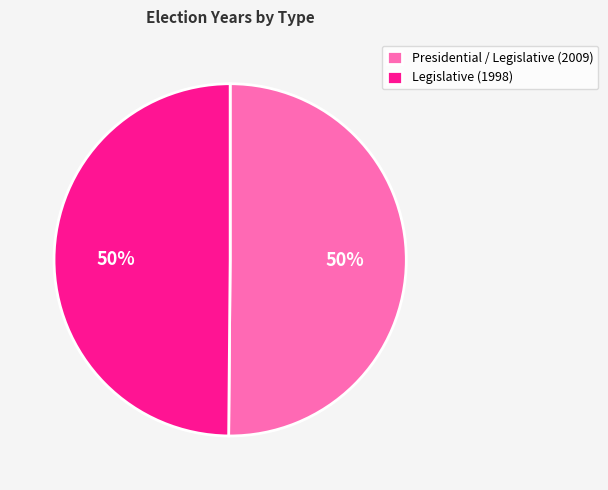

What percentage is the Presidential / Legislative (2009) slice, to the nearest percent?

50%